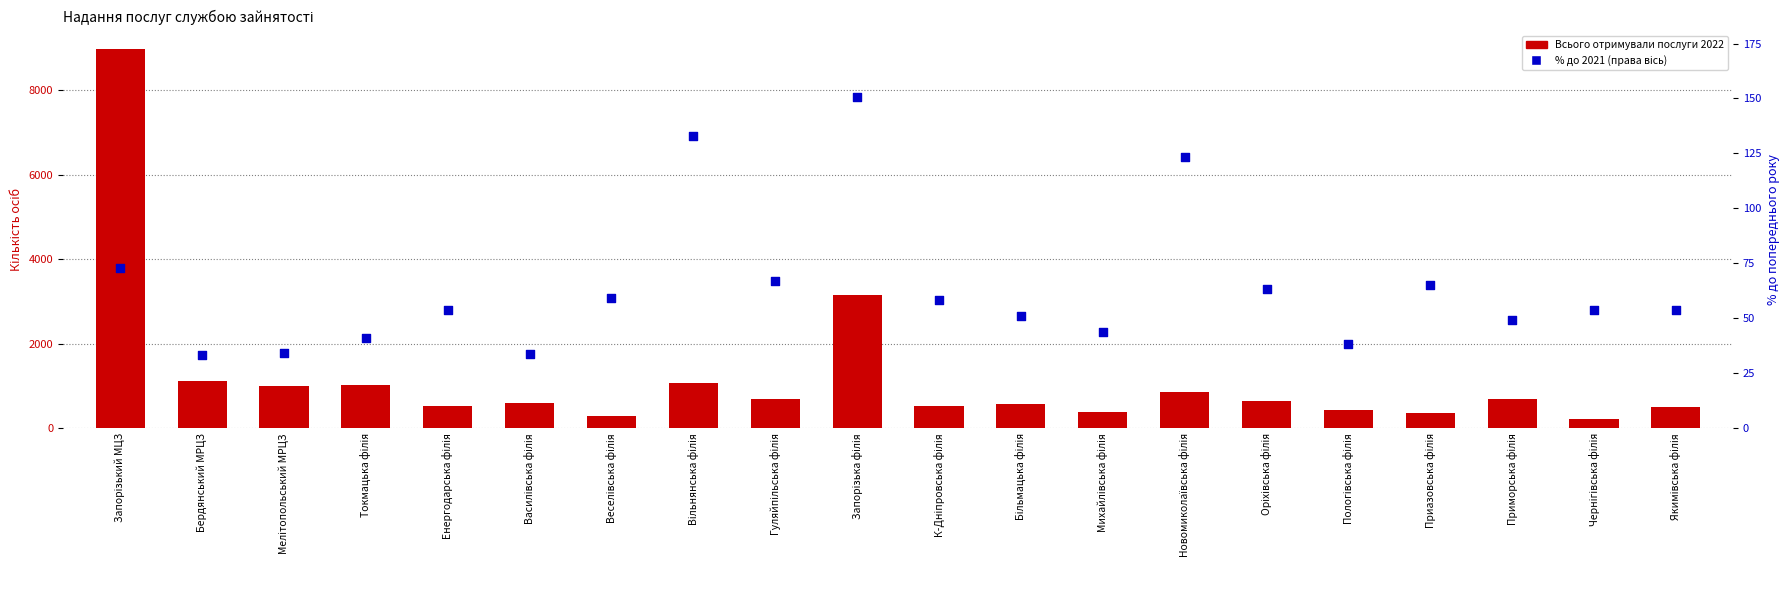

Which series has the widest spread of Y values?

Всього отримували послуги 2022